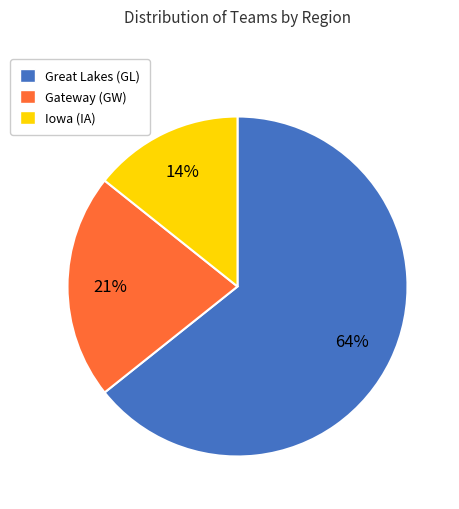

Do Great Lakes (GL) and Gateway (GW) together represent more than half of the pie?

Yes